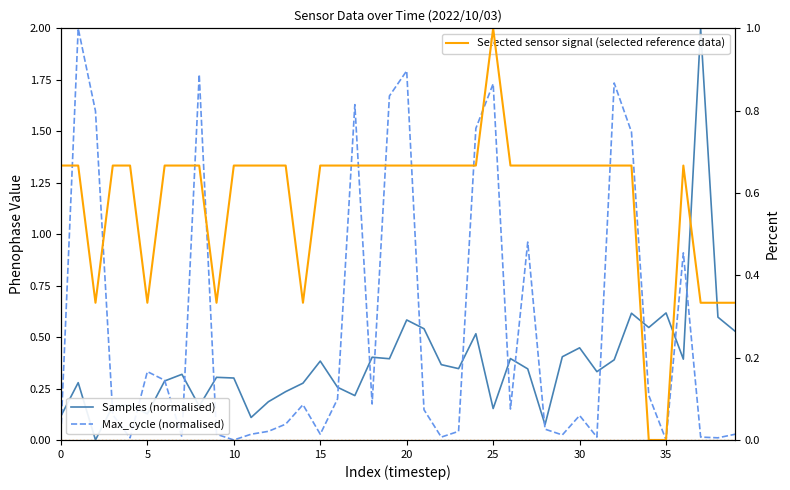

Which has a higher value, 18 or 25?

18